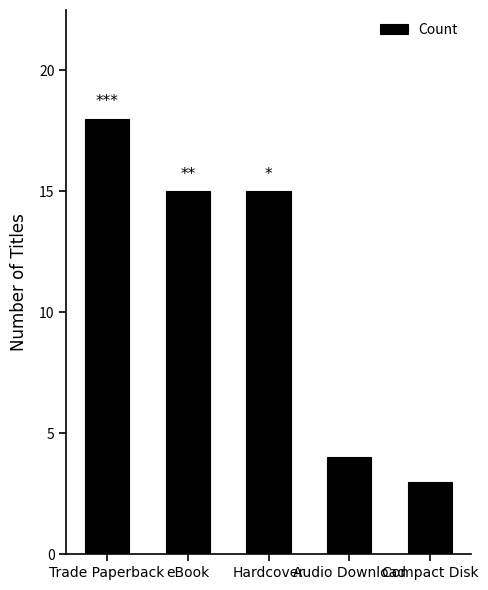

The value at Compact Disk is 4. True or false?

False